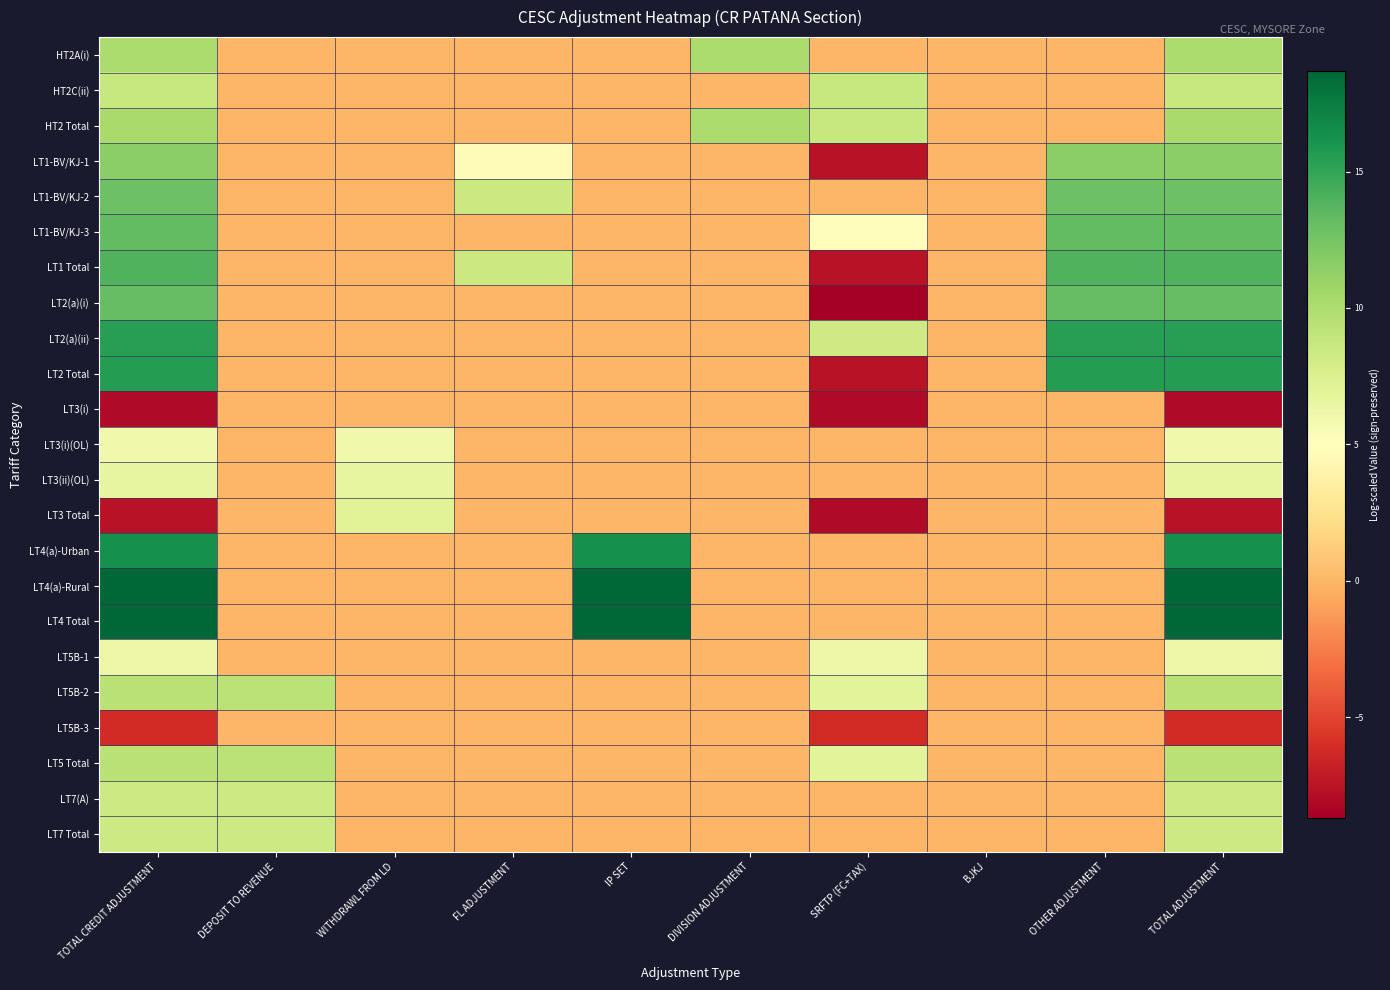

Between TOTAL CREDIT ADJUSTMENT and DIVISION ADJUSTMENT, which series saw the biggest shift?

LT4 Total